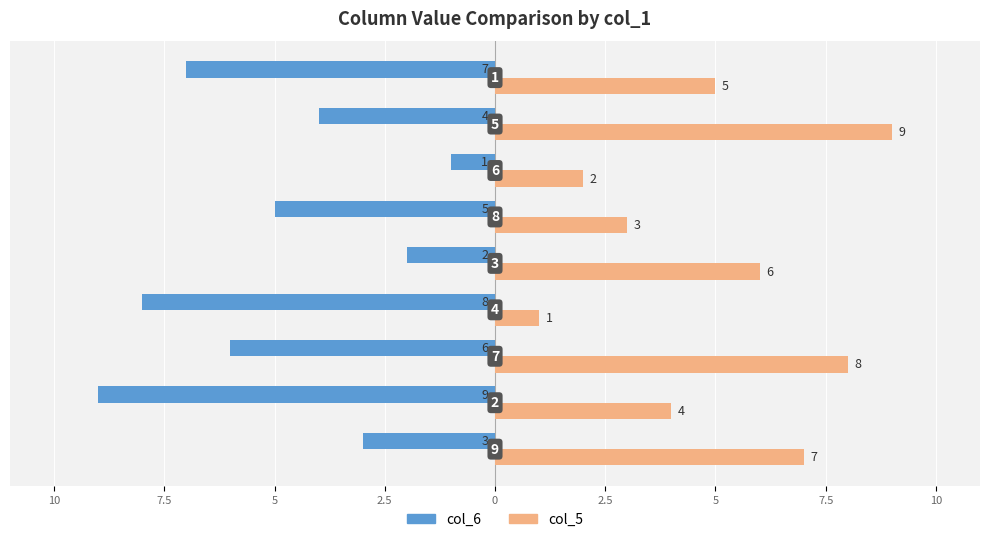

What are all the series names shown in the legend?

col_6, col_5